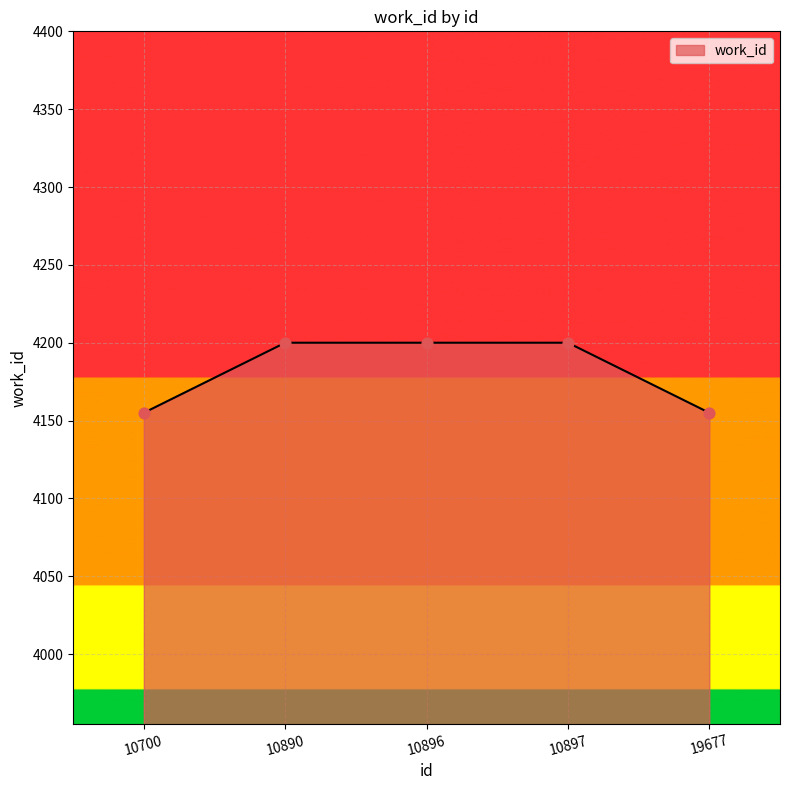

What is the change in value from 10700 to 10890?

+45